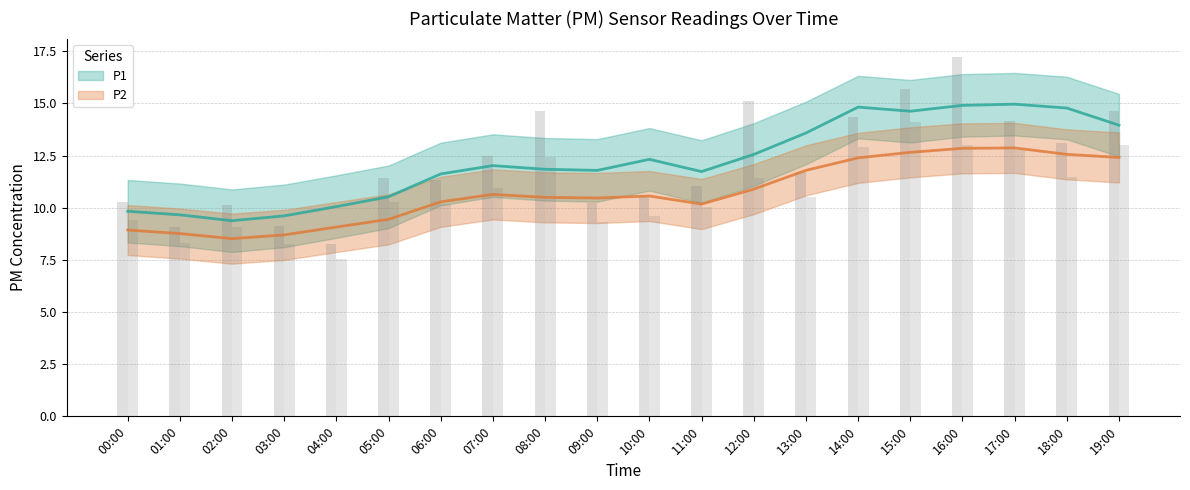

Which category has the lowest value across all series?

04:00